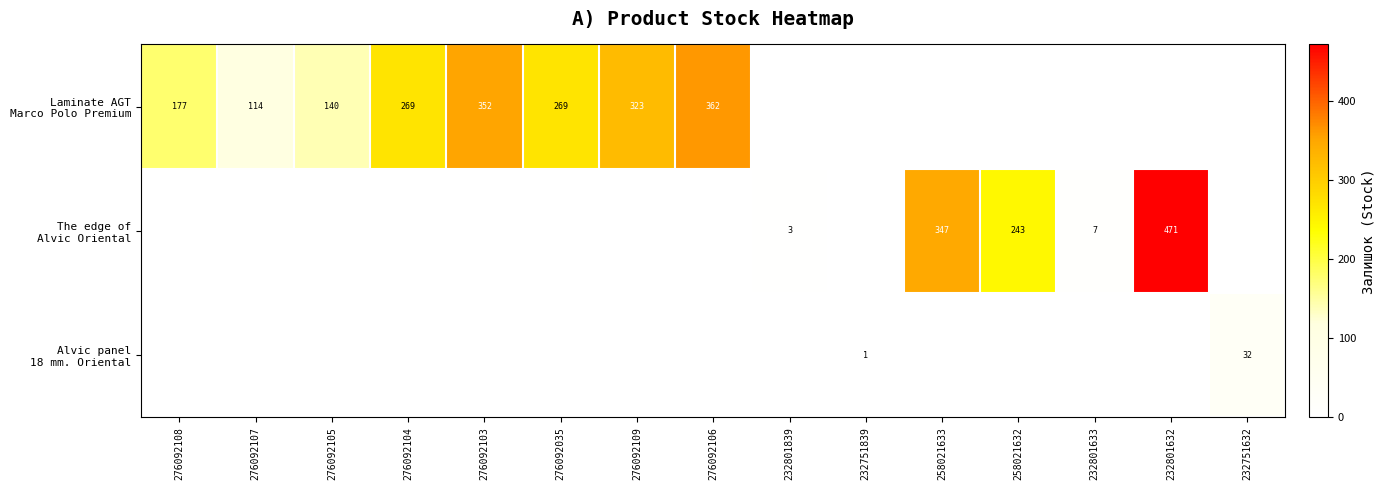

At which label is The edge of Alvic Oriental closest to 235?

258021632